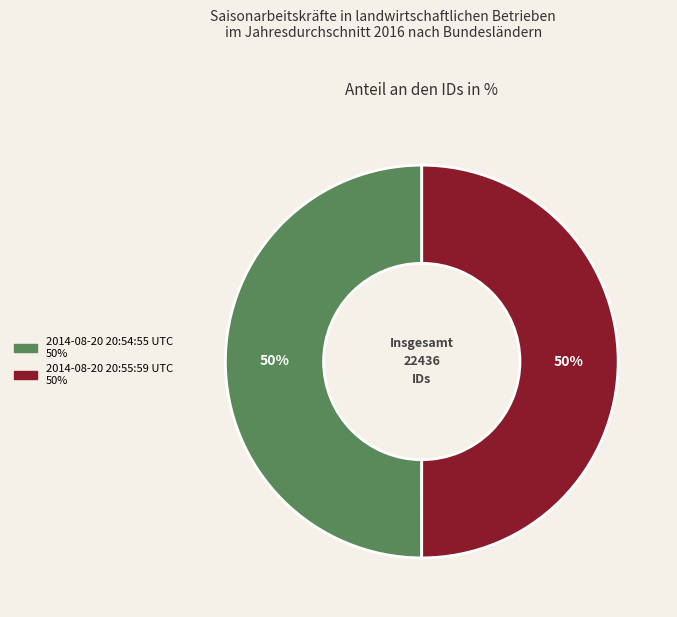

To the nearest percent, what percentage of the pie is 2014-08-20 20:54:55 UTC?

50%